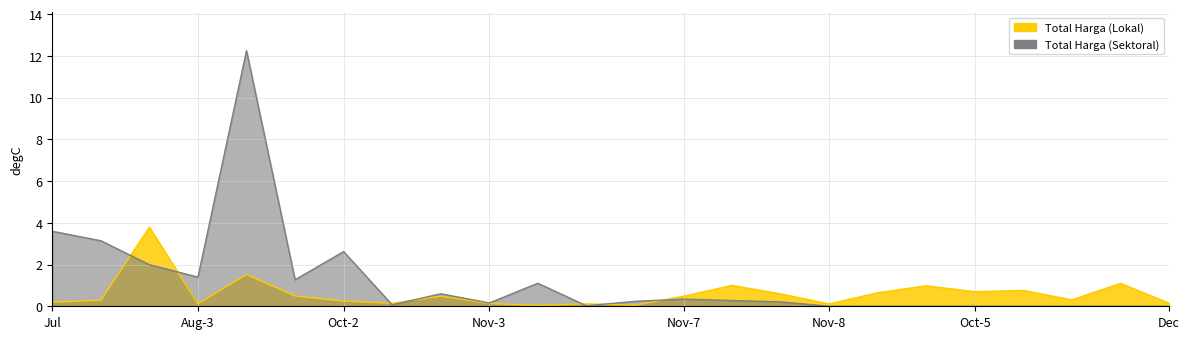

What is the value of the Total Harga (Lokal) point at the 17th from the left?

0.1